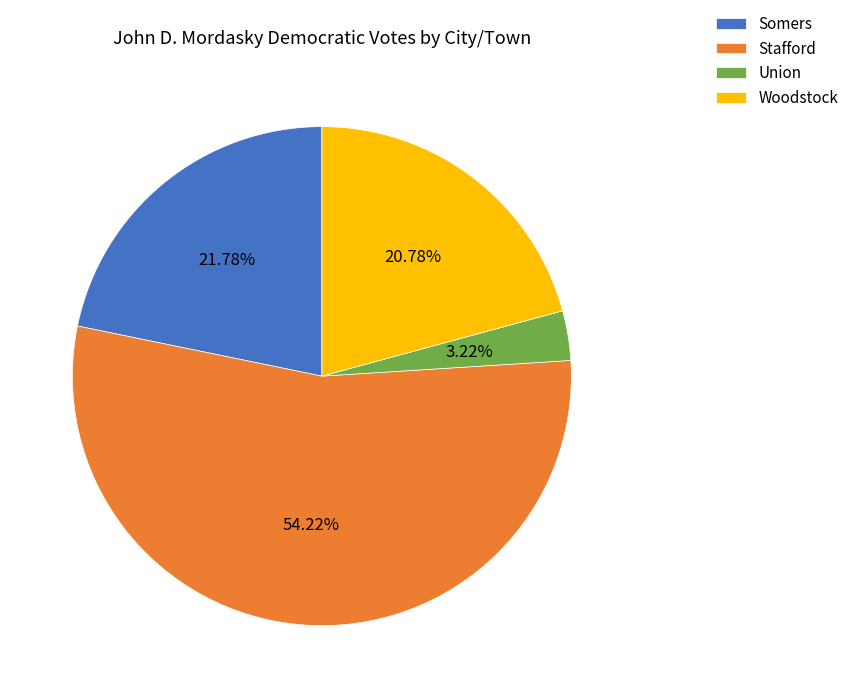

Count the number of slices in the pie.

4